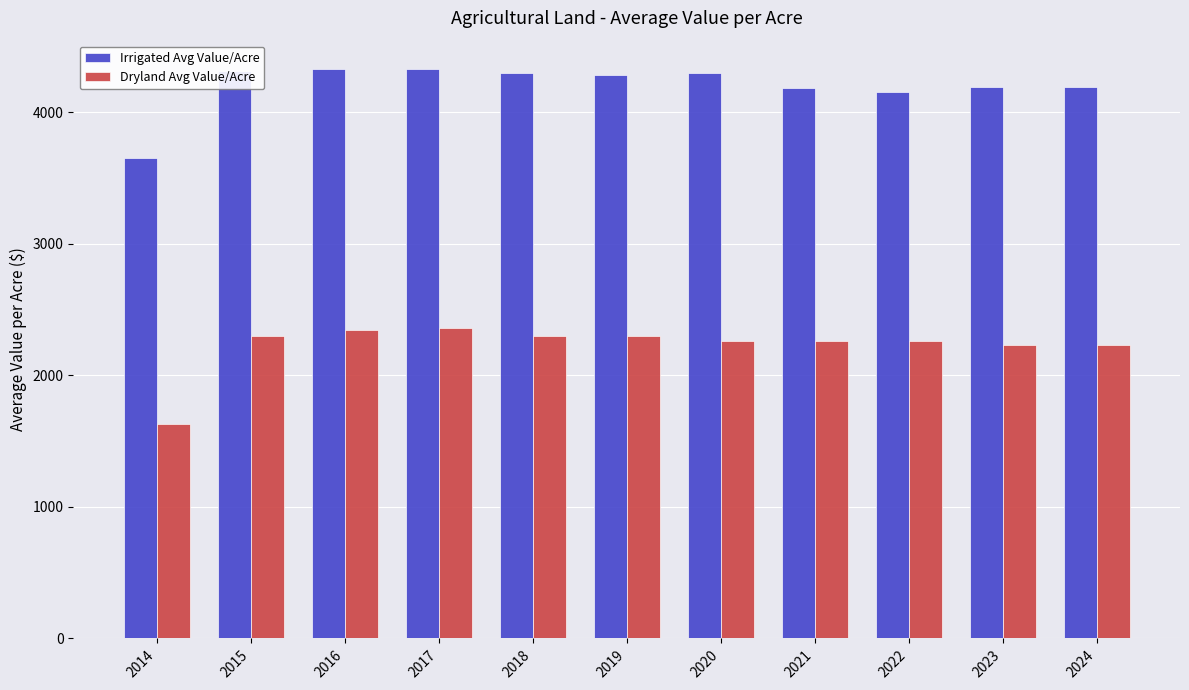

The Dryland Avg Value/Acre series shows 2261.0 at 2020. True or false?

True